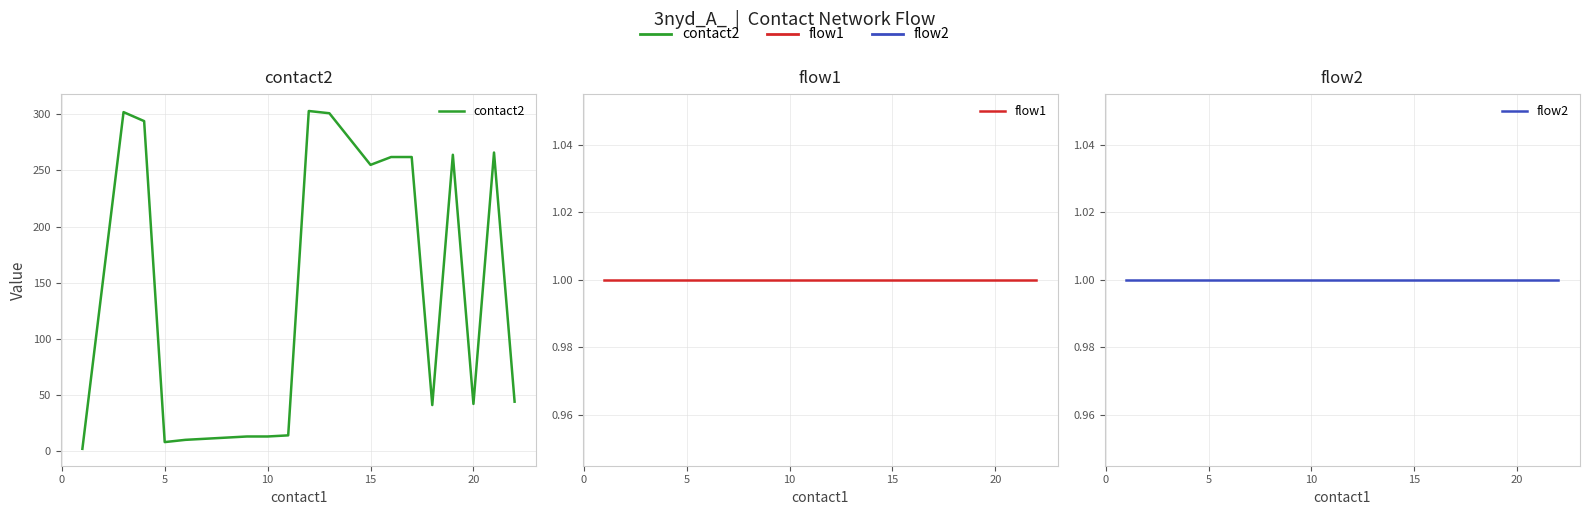

True or false: contact2 has a value of 1 at −5.

False